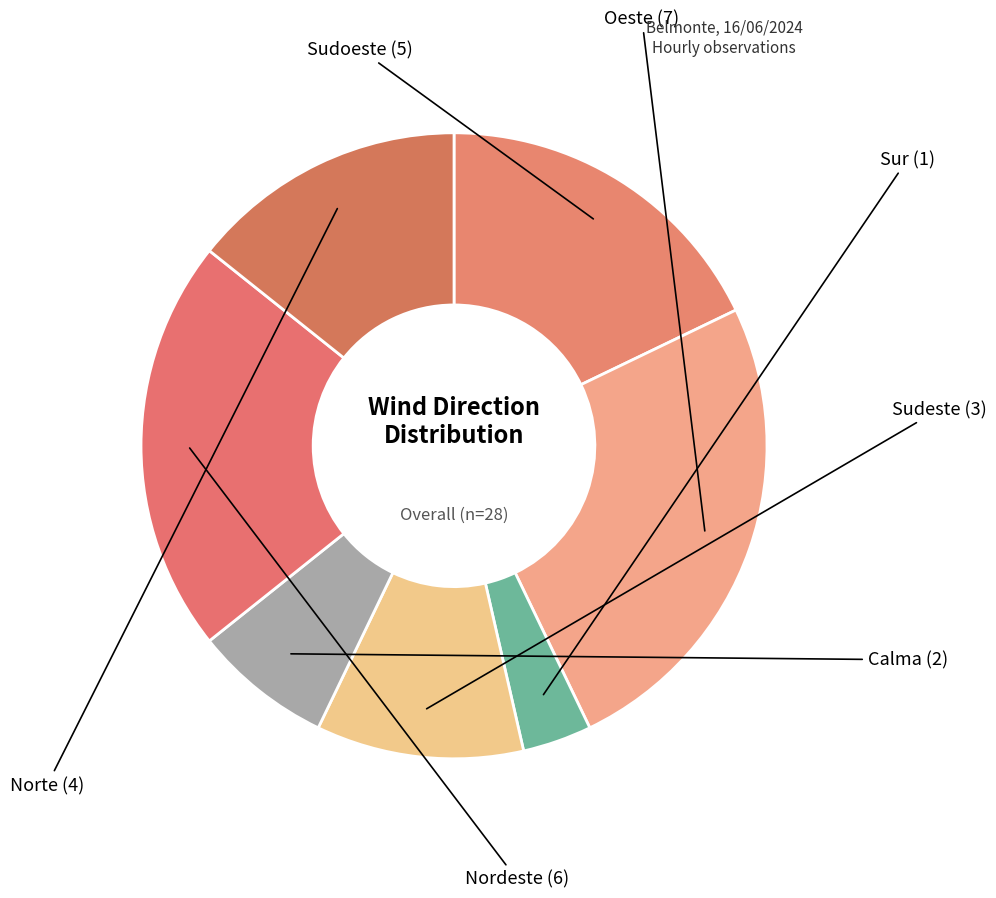

How many slices are in this pie chart?

7